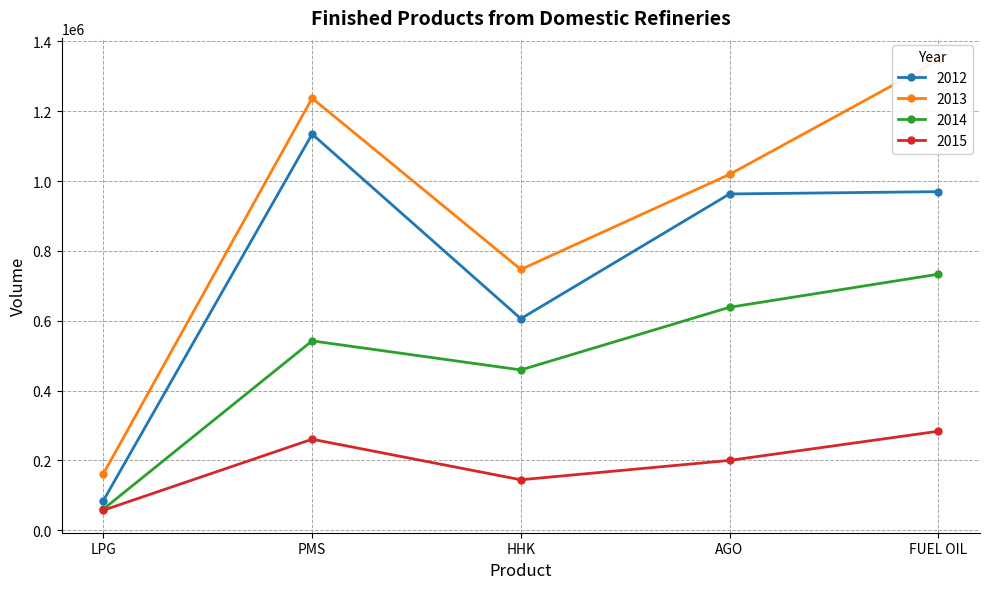

Reading left to right, what are all the values shown in this chart?

2012: LPG=85104	PMS=1134534	HHK=605878	AGO=963078	FUEL OIL=969689
2013: LPG=162043	PMS=1237307	HHK=746956	AGO=1019143	FUEL OIL=1345604
2014: LPG=60576	PMS=542399	HHK=459166	AGO=638604	FUEL OIL=733315
2015: LPG=57437	PMS=260787	HHK=144654	AGO=200114	FUEL OIL=283632